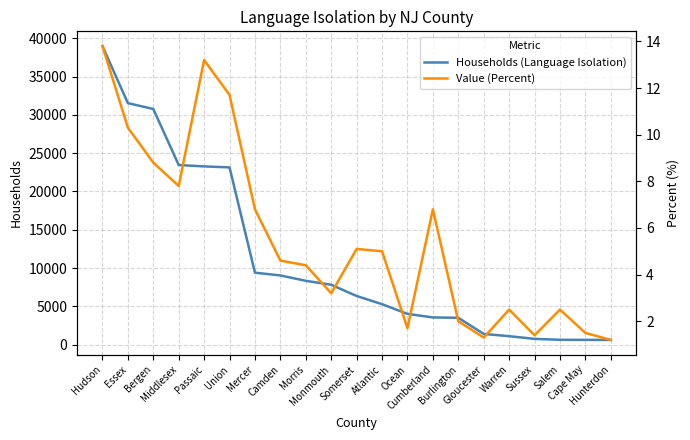

What is the spread (max minus min) of values at Hudson?

38982.2